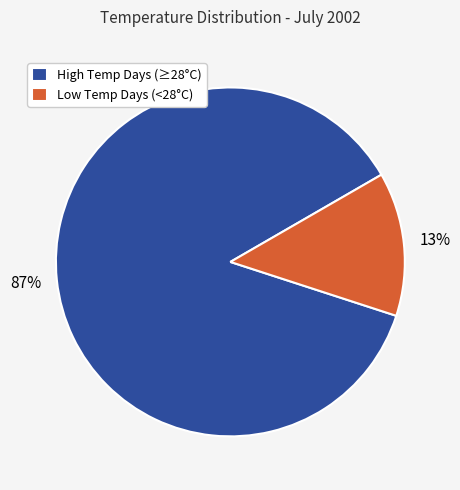

How many segments does this pie chart have?

2